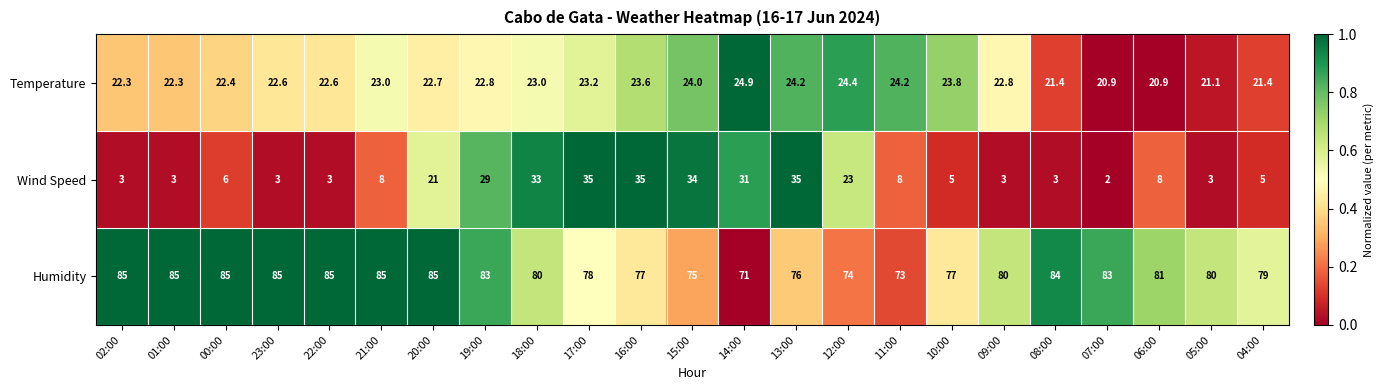

Rank the series by their maximum value, from highest to lowest.

Humidity, Wind Speed, Temperature